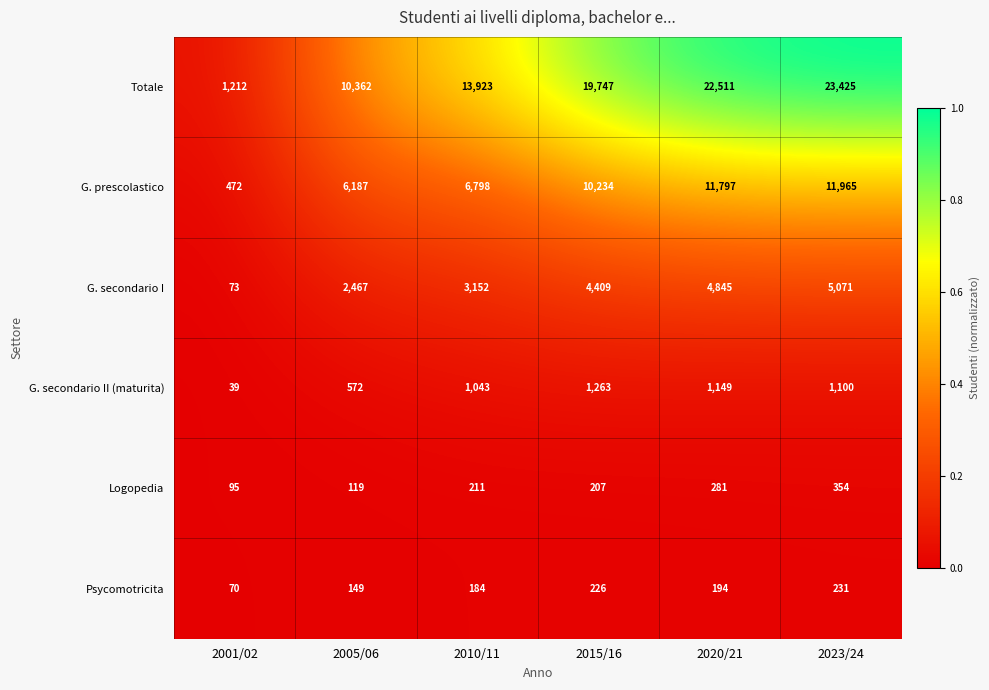

Rank the series at 2005/06 from highest to lowest value.

Totale, G. prescolastico, G. secondario I, G. secondario II (maturita), Psycomotricita, Logopedia